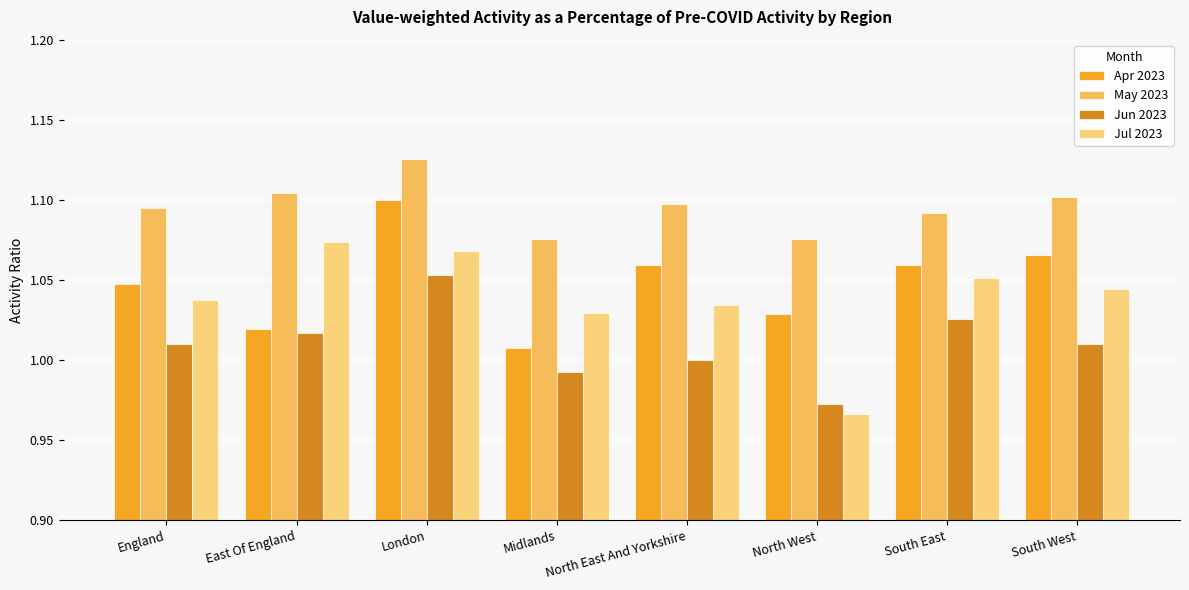

What is the greatest value displayed?

1.1